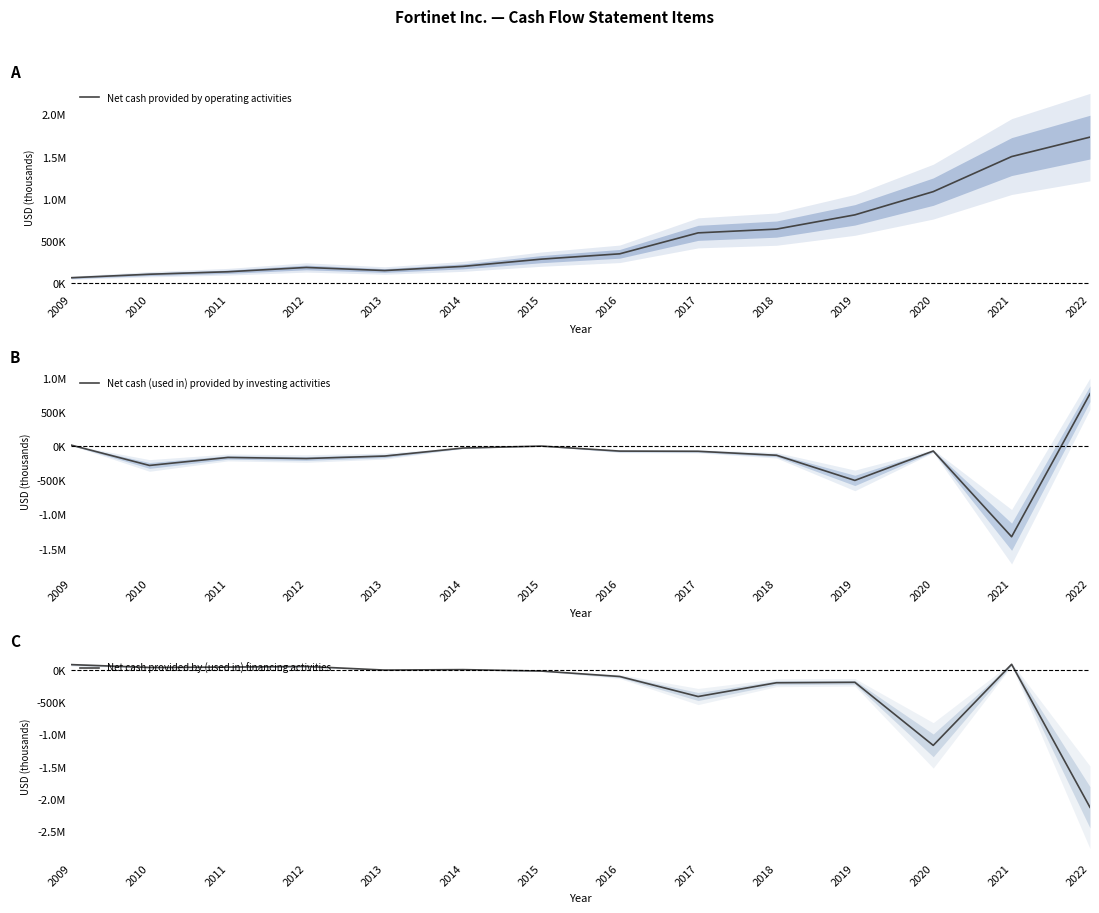

In Net cash provided by operating activities, how many points are higher than both neighbors (excluding endpoints)?

1